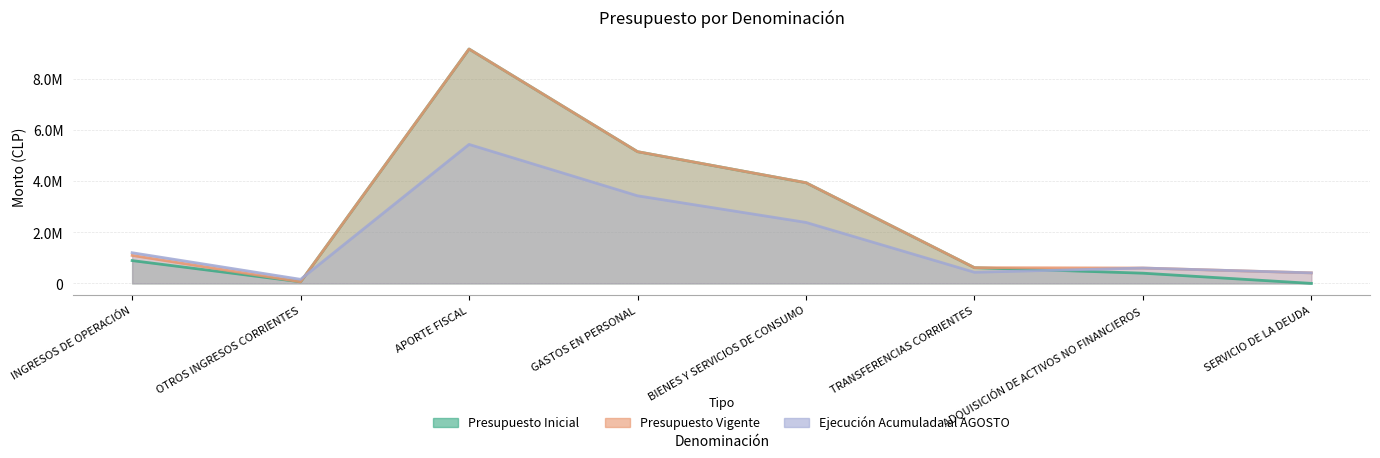

Does the chart have visible grid lines?

Yes